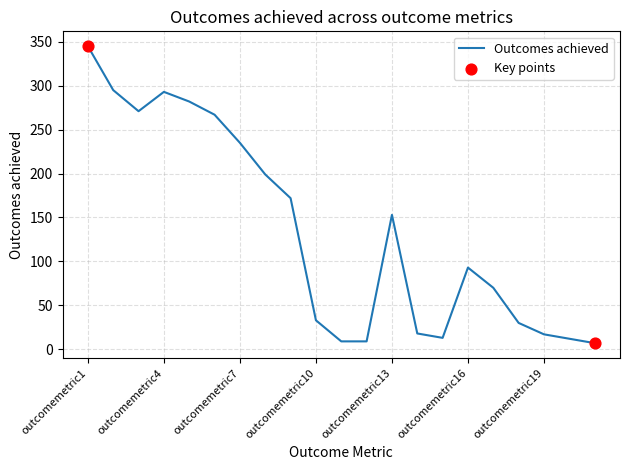

What is the maximum value shown in the chart?

345